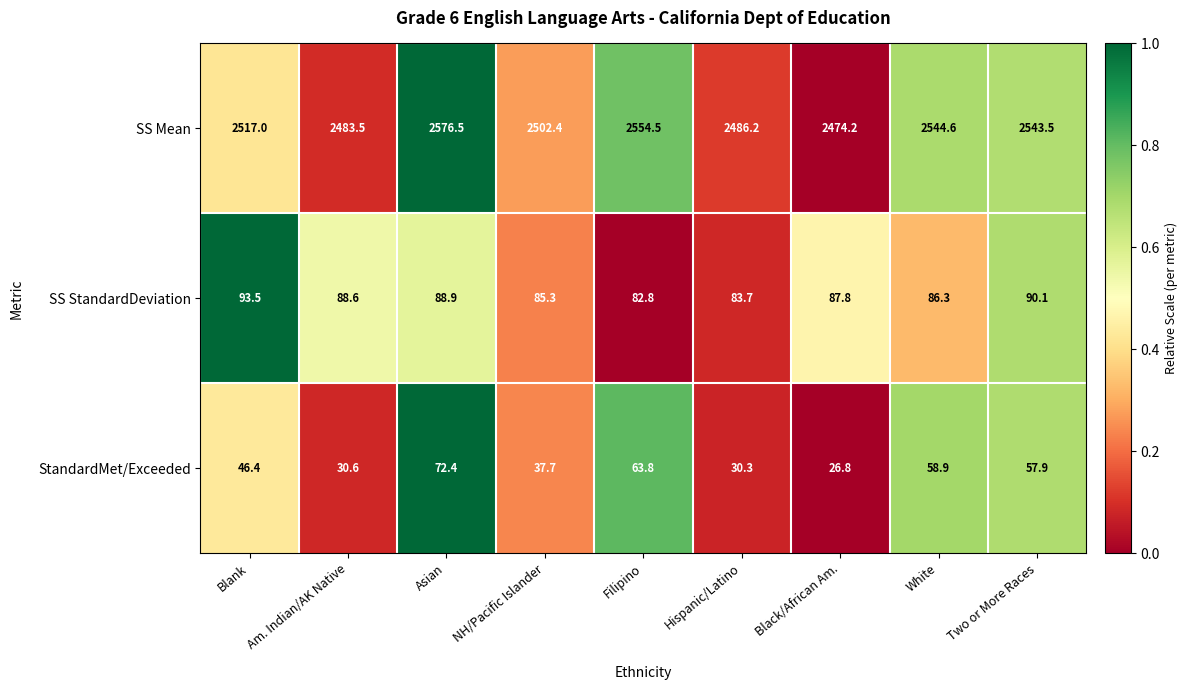

Reading left to right, list all the values displayed in this chart.

SS Mean: Blank=2517.0	Am. Indian/AK Native=2483.5	Asian=2576.5	NH/Pacific Islander=2502.4	Filipino=2554.5	Hispanic/Latino=2486.2	Black/African Am.=2474.2	White=2544.6	Two or More Races=2543.5
SS StandardDeviation: Blank=93.5	Am. Indian/AK Native=88.6	Asian=88.9	NH/Pacific Islander=85.3	Filipino=82.8	Hispanic/Latino=83.7	Black/African Am.=87.8	White=86.3	Two or More Races=90.1
StandardMet/Exceeded: Blank=46.4	Am. Indian/AK Native=30.6	Asian=72.4	NH/Pacific Islander=37.7	Filipino=63.8	Hispanic/Latino=30.3	Black/African Am.=26.8	White=58.9	Two or More Races=57.9